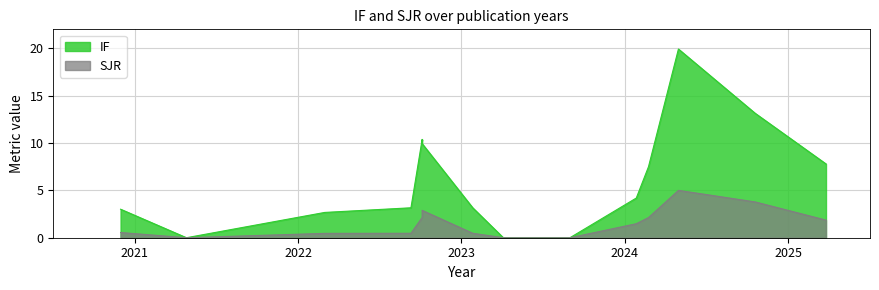

List the series in order of their peak value, highest first.

IF, SJR